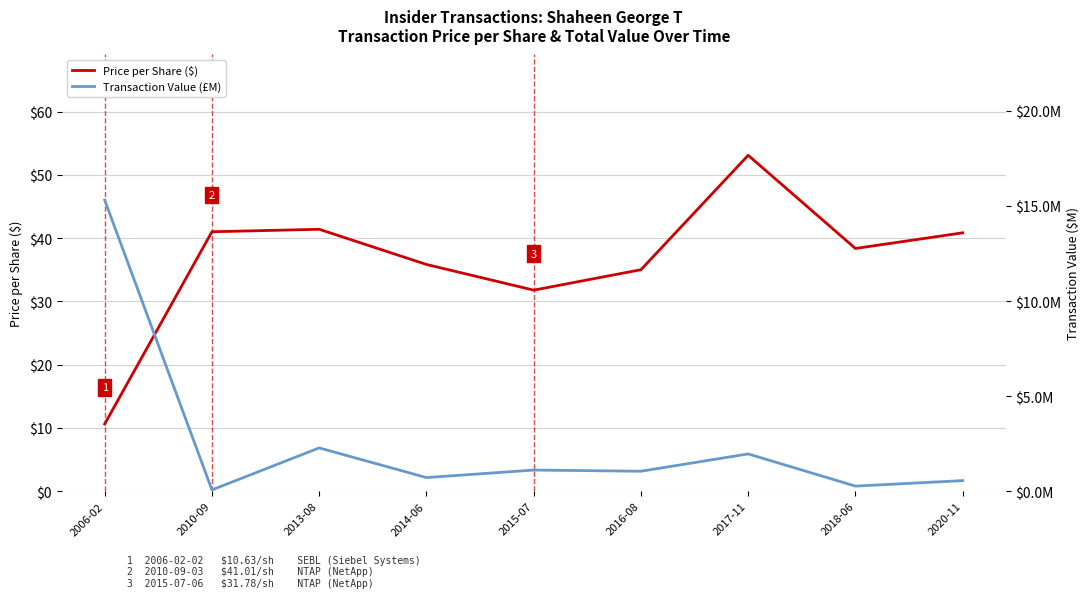

How many times do Price per Share ($) and Transaction Value (£M) cross each other?

1